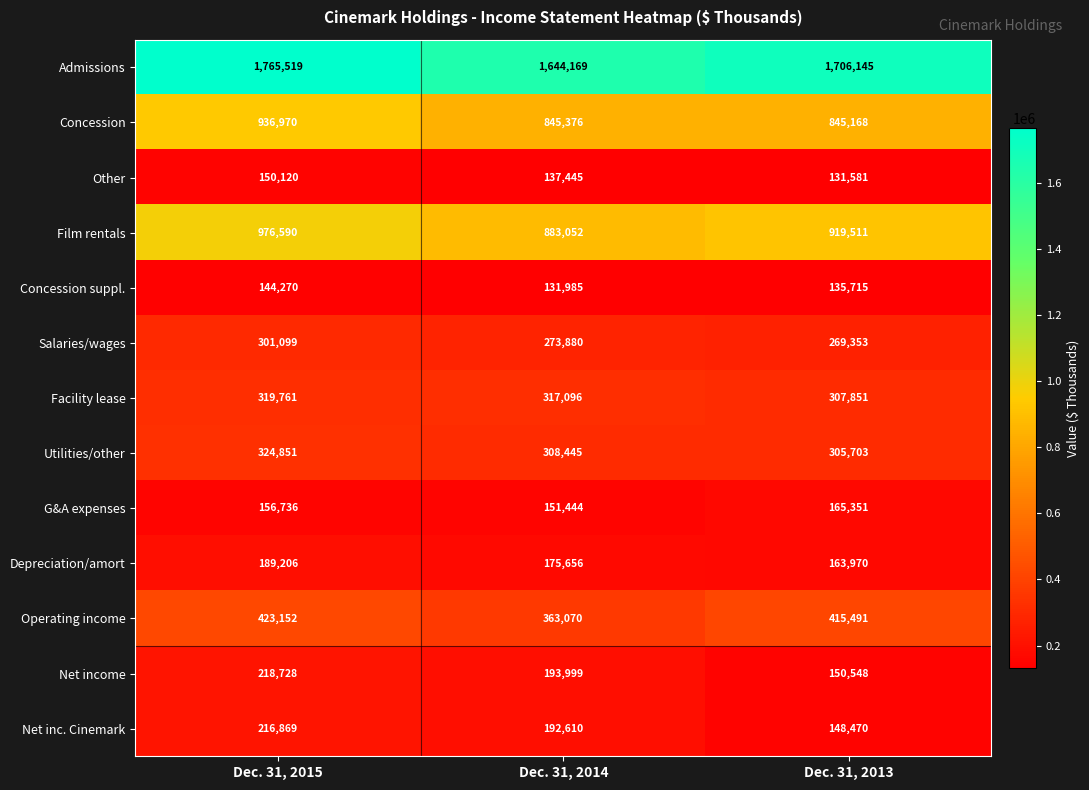

What is the approximate value of G&A expenses at Dec. 31, 2014, to the nearest 50?

151450